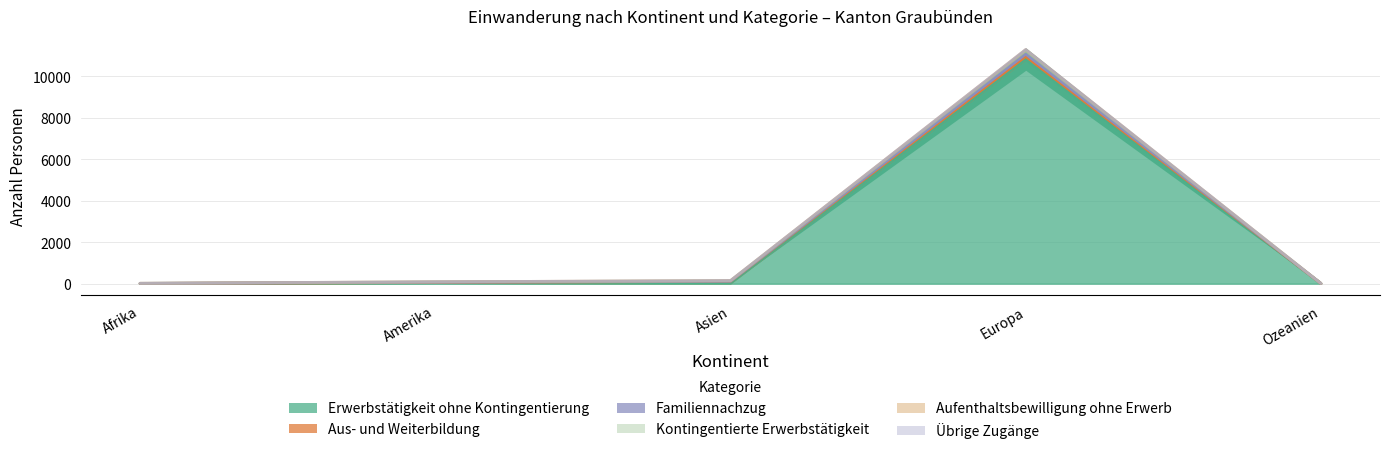

At which label does Aufenthaltsbewilligung ohne Erwerb reach its minimum?

Ozeanien